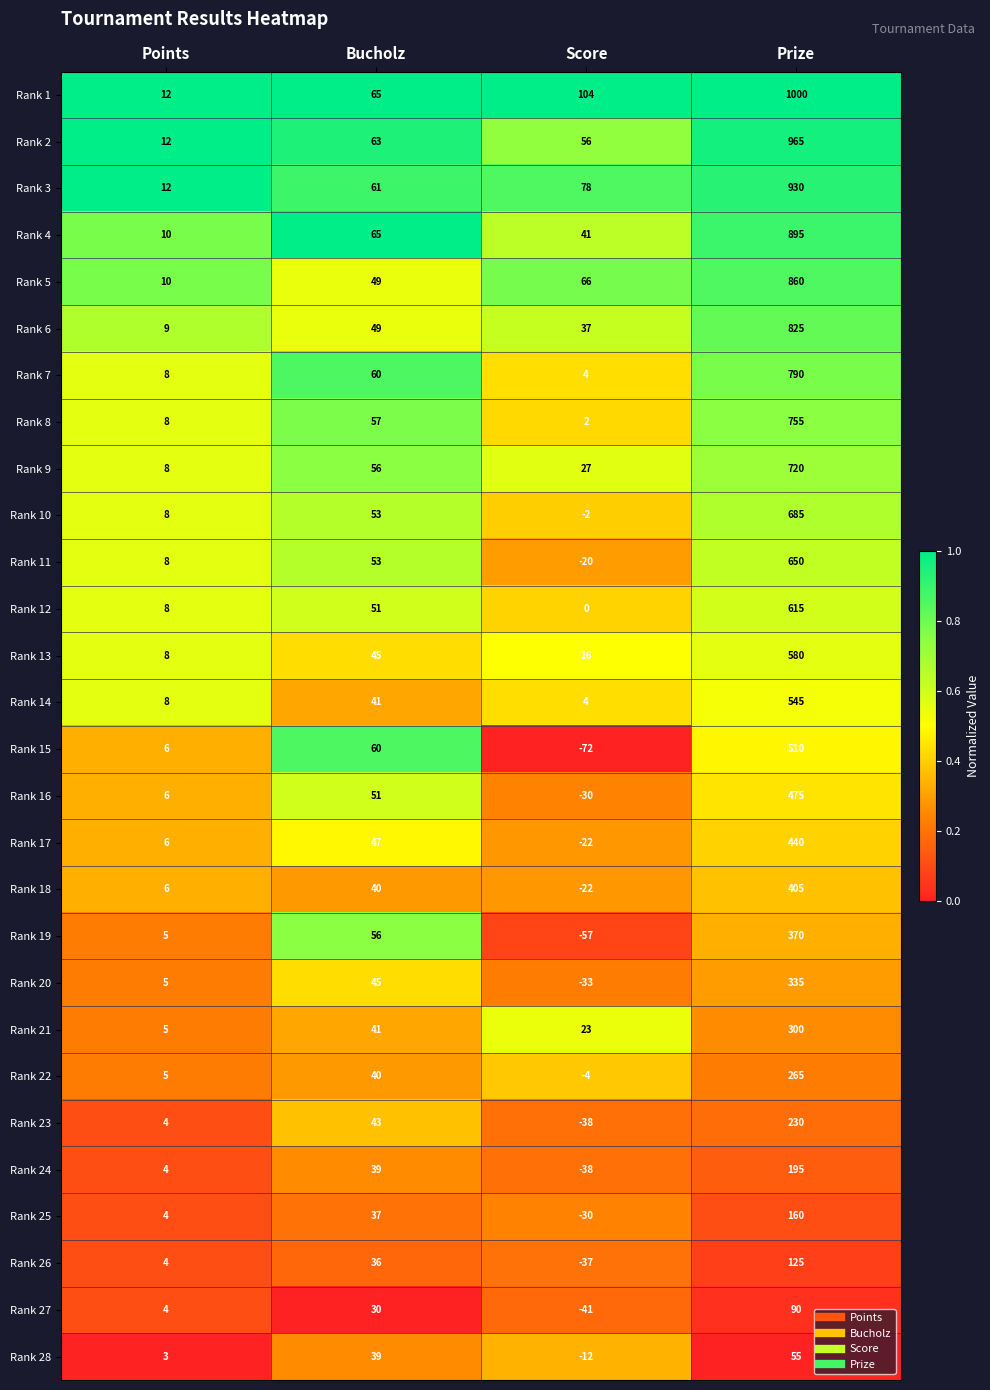

What is the difference between the maximum and minimum values in the Rank 7 series?

786